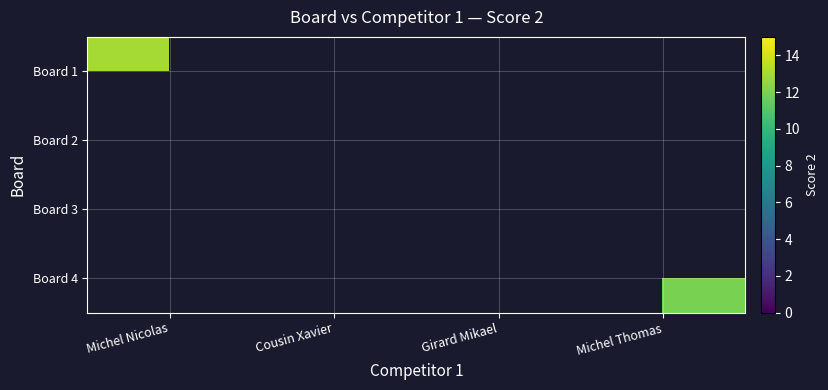

Between Cousin Xavier and Michel Thomas, which is larger?

Michel Thomas